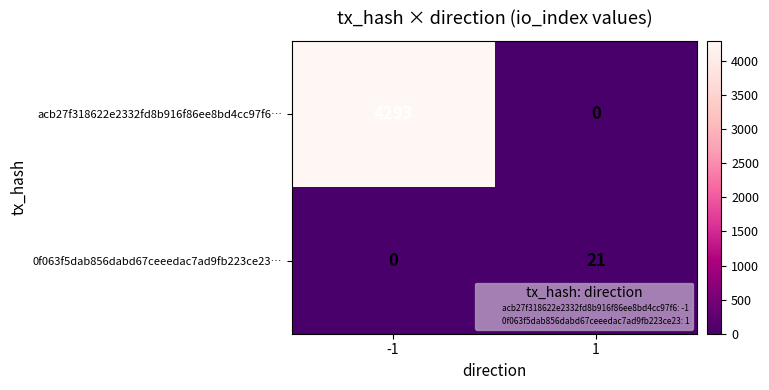

What is the greatest value displayed?

4293